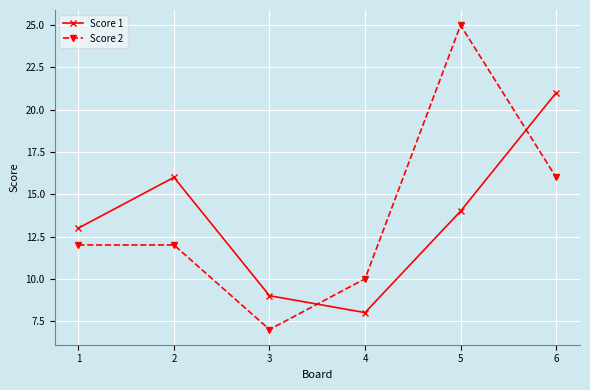

How many data points in Score 1 are less than 14?

3